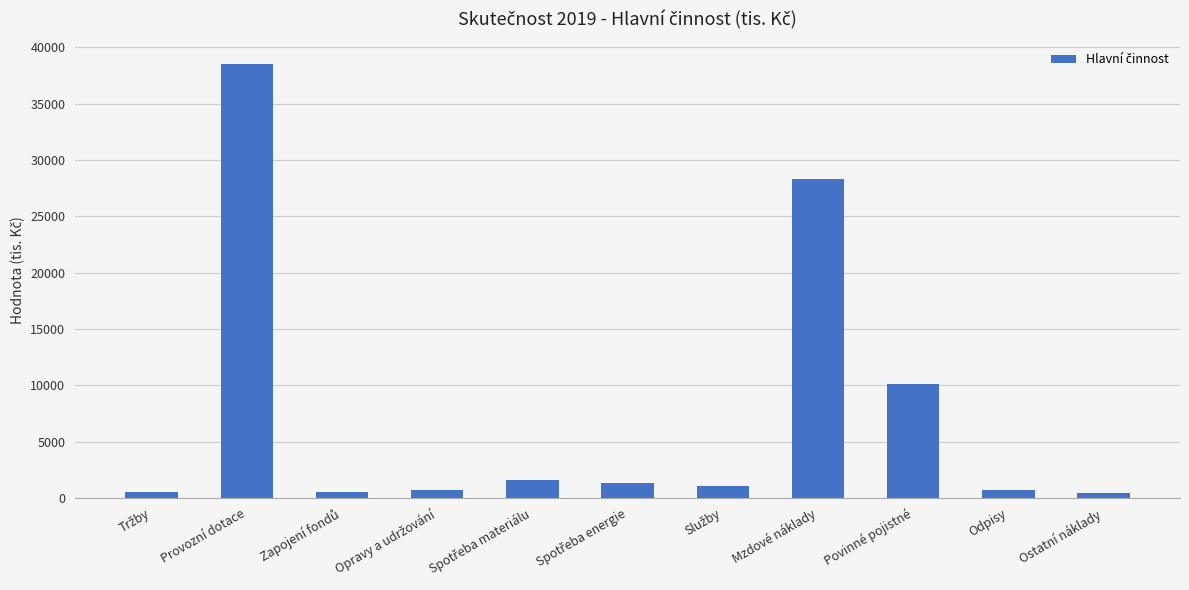

At which category does the chart reach its peak across all series?

Provozní dotace